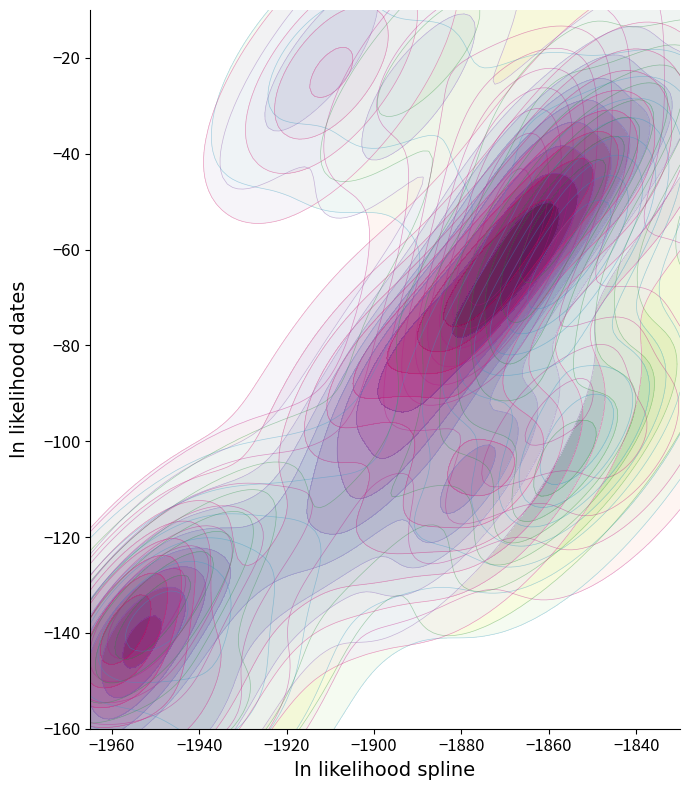

Which series has the widest spread of values?

10 Ягница-Пленишник ао RS